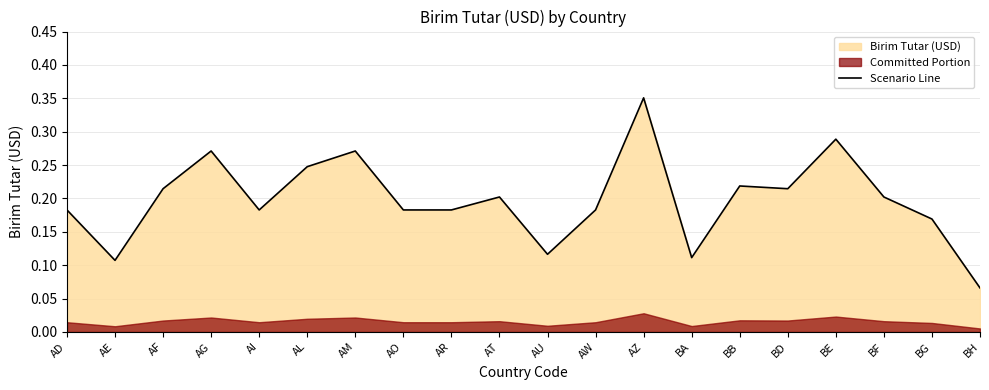

How many data points does each series have?

20